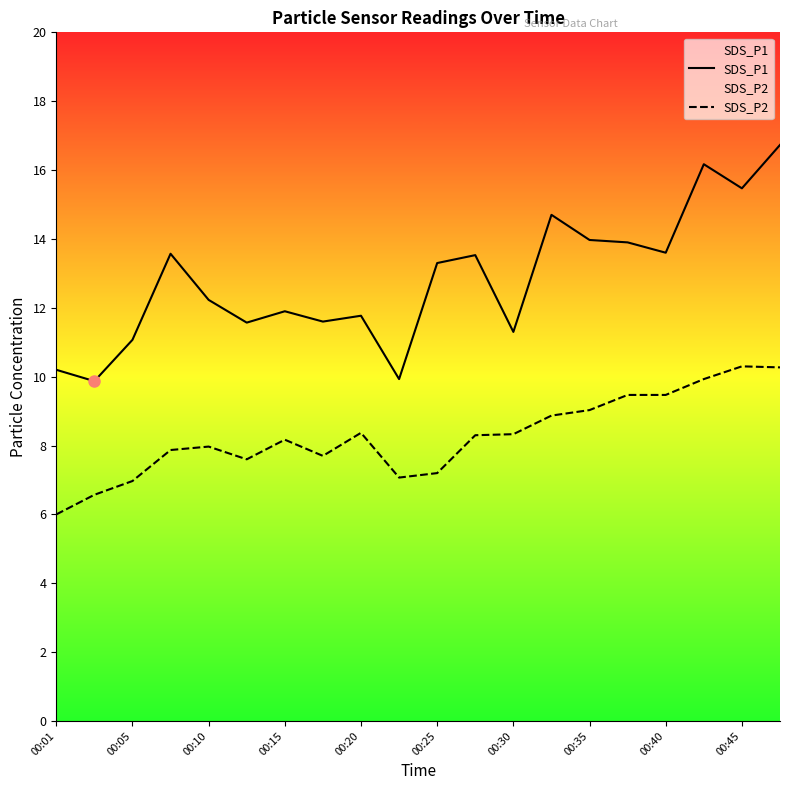

Reading left to right, what are all the values shown in this chart?

SDS_P1: 10.2	9.9	11.1	13.6	12.2	11.6	11.9	11.6	11.8	9.9	13.3	13.5	11.3	14.7	14.0	13.9	13.6	16.2	15.5	16.7
SDS_P2: 6.0	6.6	7.0	7.9	8.0	7.6	8.2	7.7	8.4	7.1	7.2	8.3	8.3	8.9	9.0	9.5	9.5	9.9	10.3	10.3